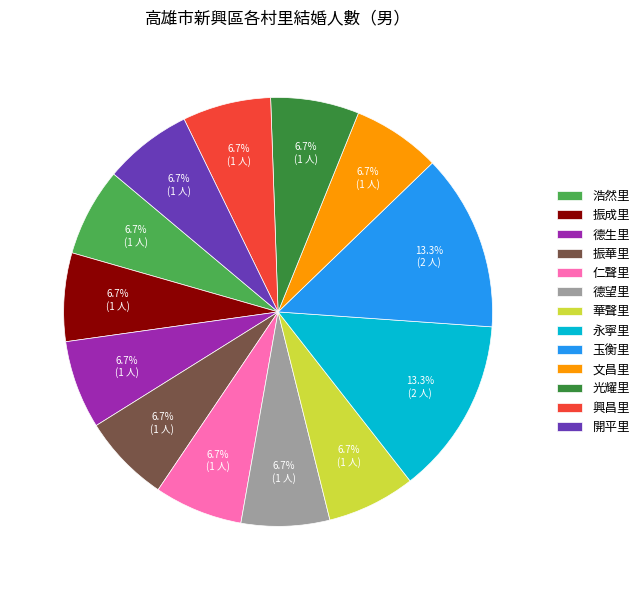

What percentage is NOT represented by 玉衡里?

86.7%